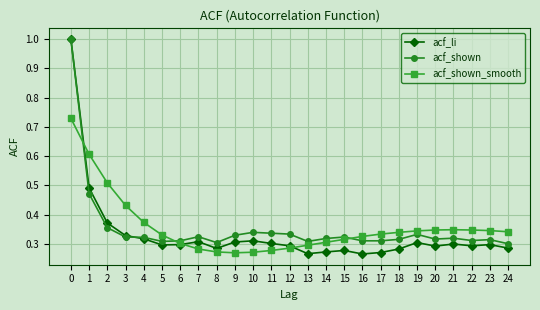

True or false: acf_li has more than 1 points higher than both neighbors.

True